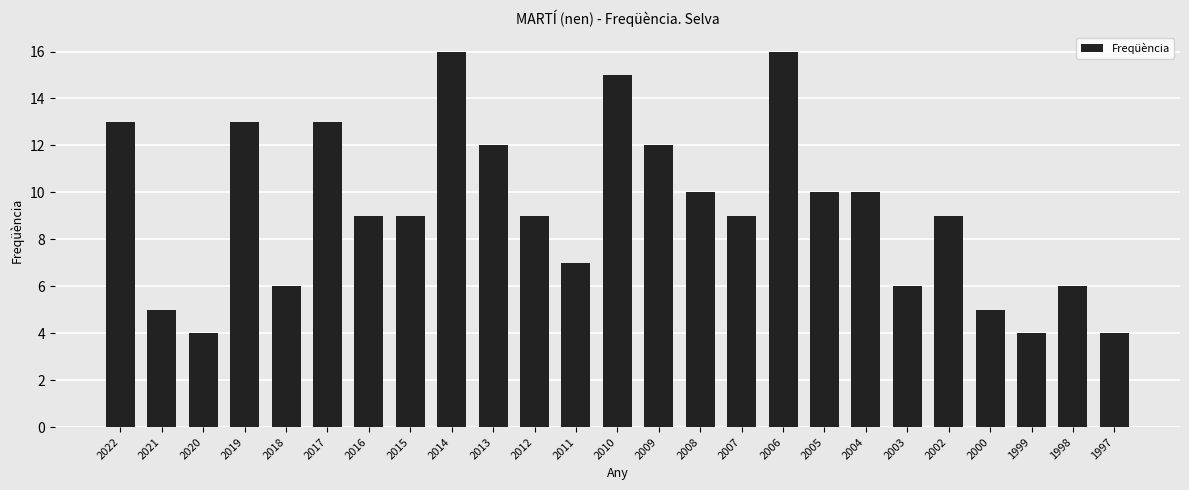

What is the value of the 13th bar from the left?

15